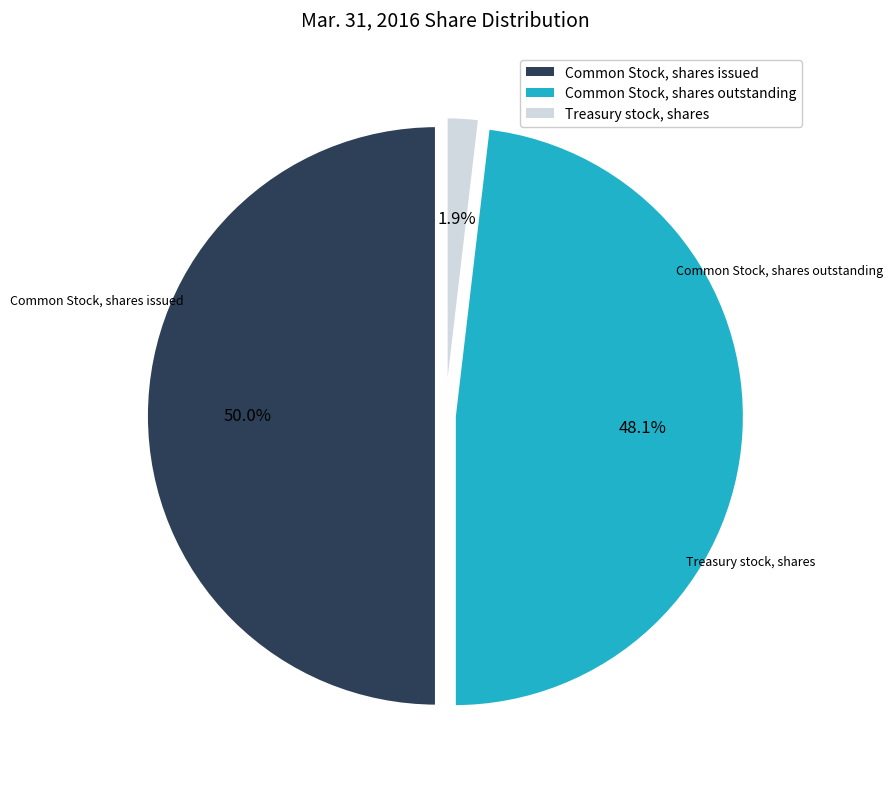

What is the smallest slice in the pie chart?

Treasury stock, shares